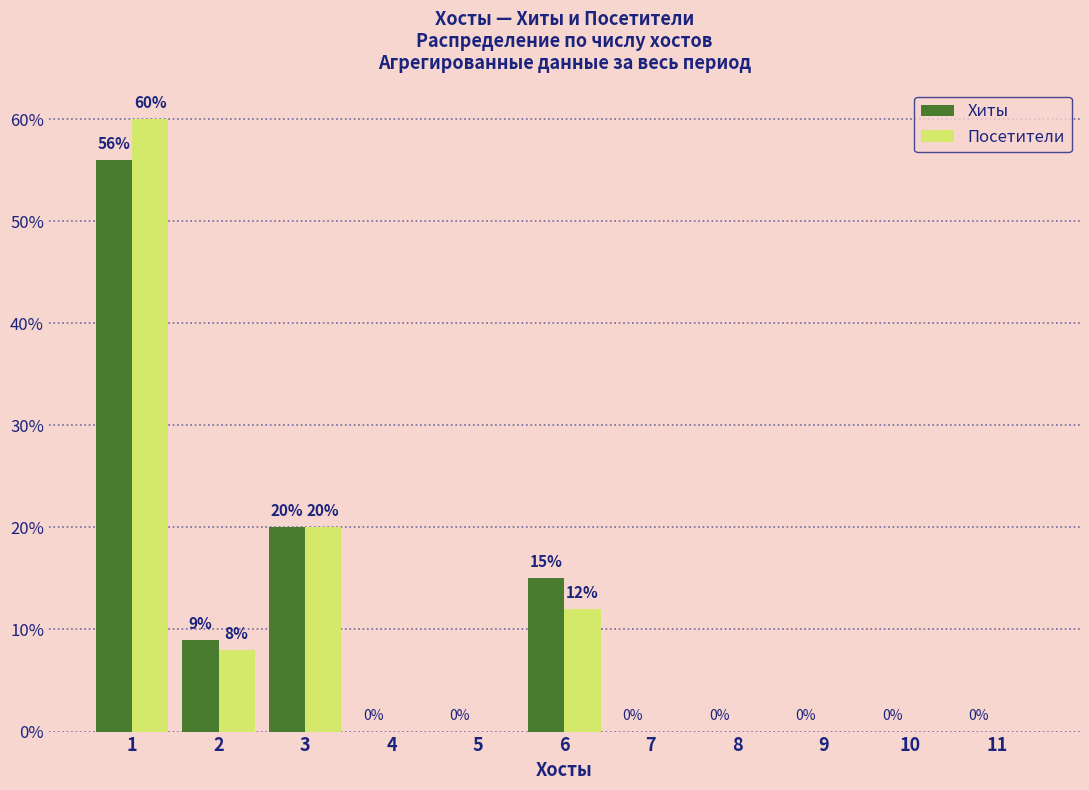

How many groups of bars are there?

11